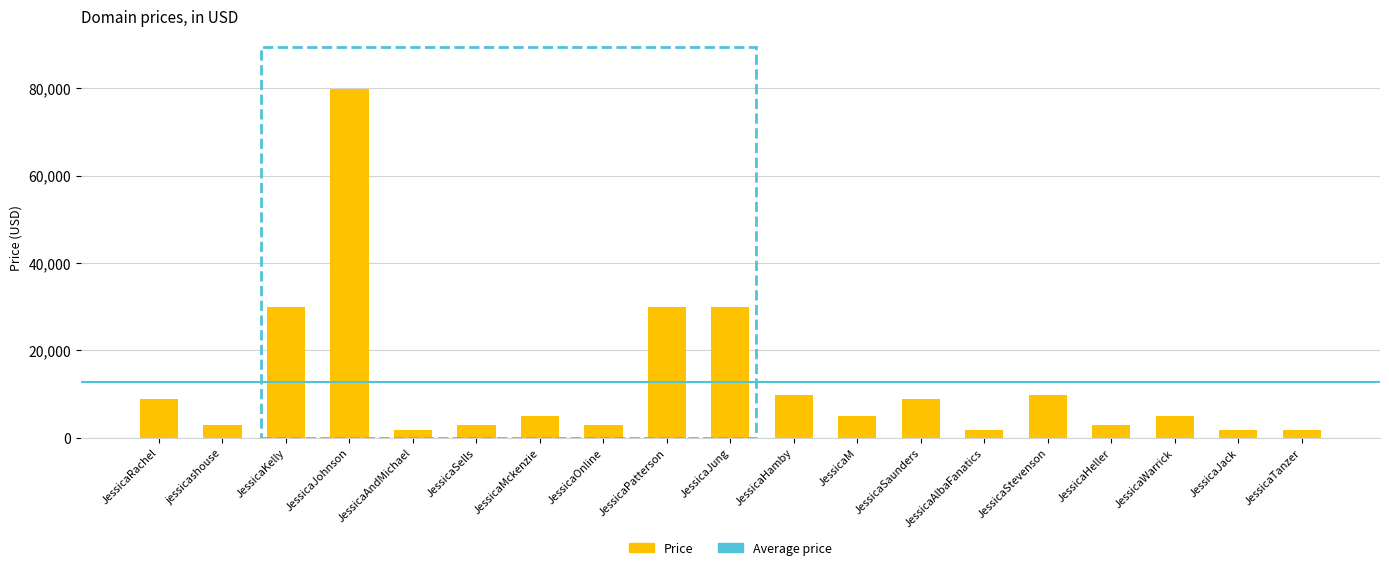

What is the label of the 2nd bar from the left?

jessicashouse